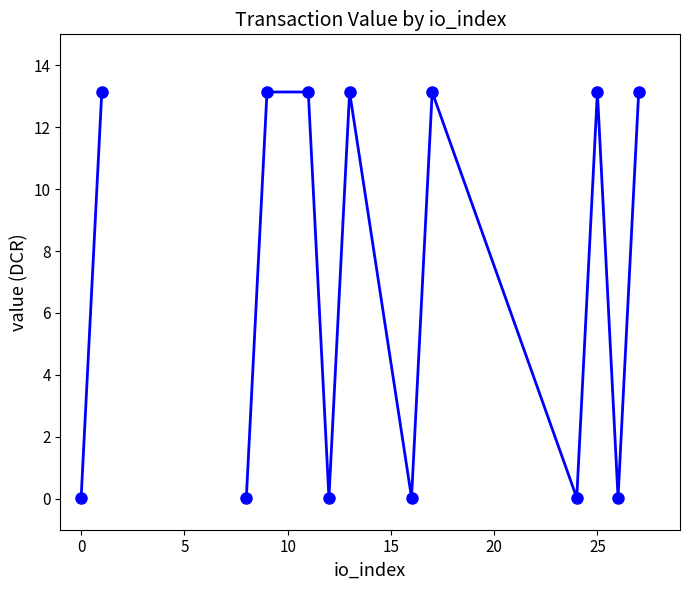

The chart shows a value of 13.1 at 13. True or false?

True